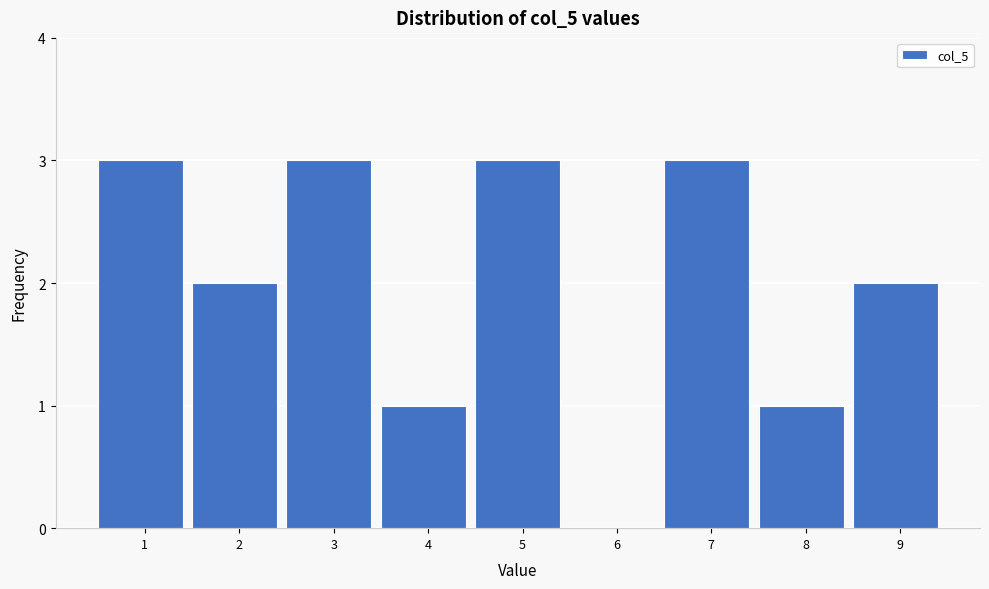

Reading left to right, transcribe all the data shown in this chart.

1=3	2=2	3=3	4=1	5=3	6=0	7=3	8=1	9=2